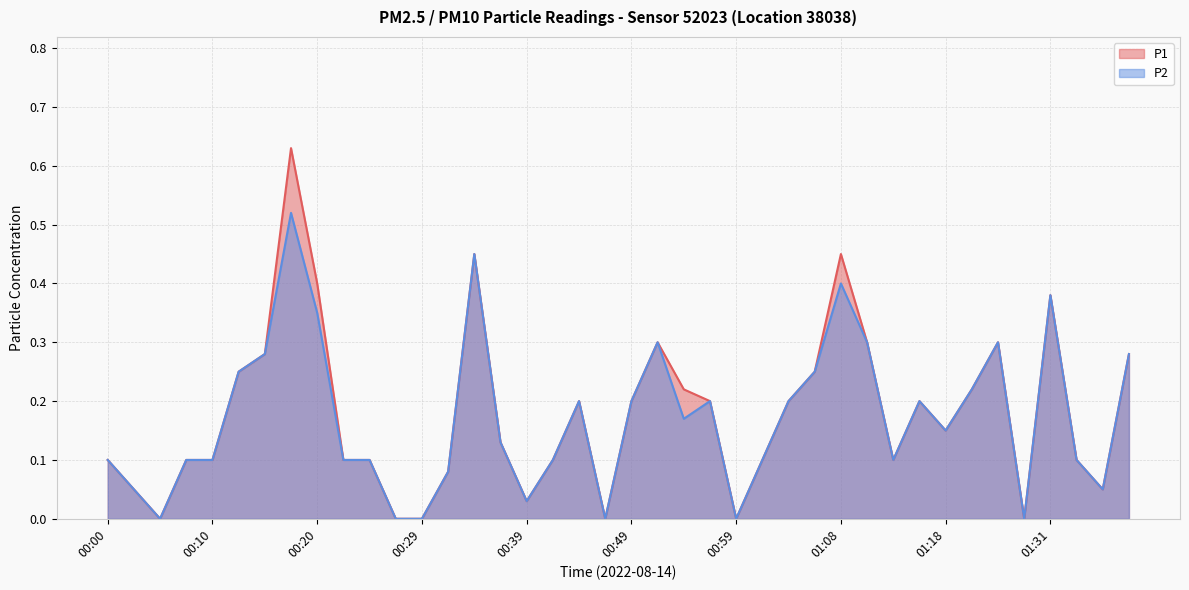

What position from the left is 00:07?

4